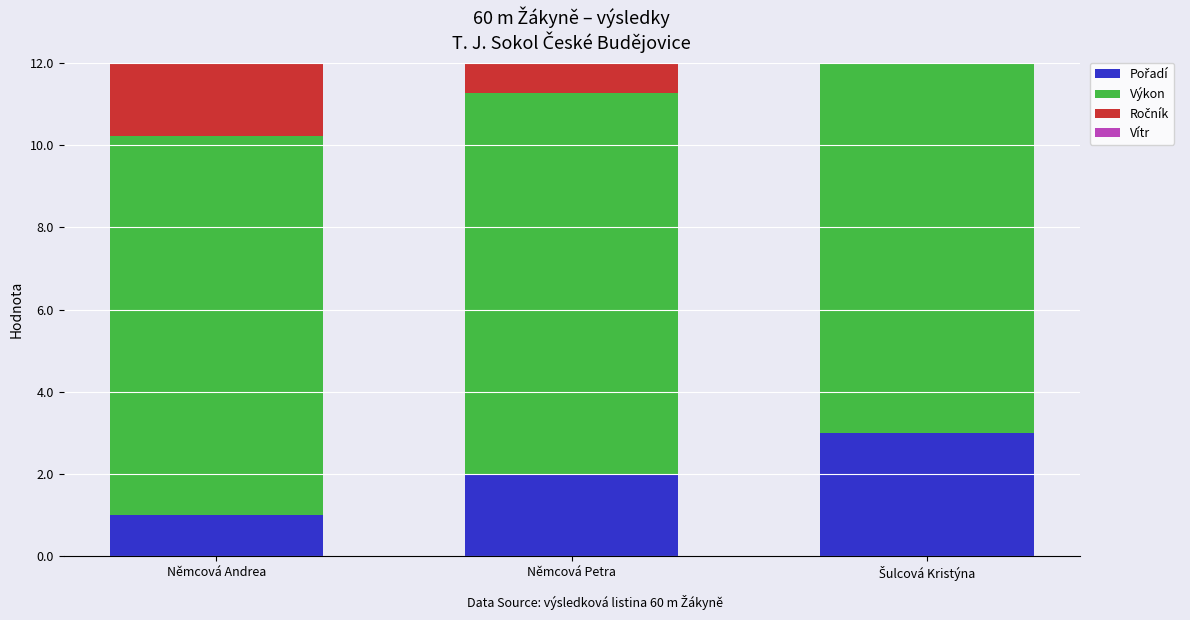

Where is Pořadí nearest to the value 2?

Němcová Petra